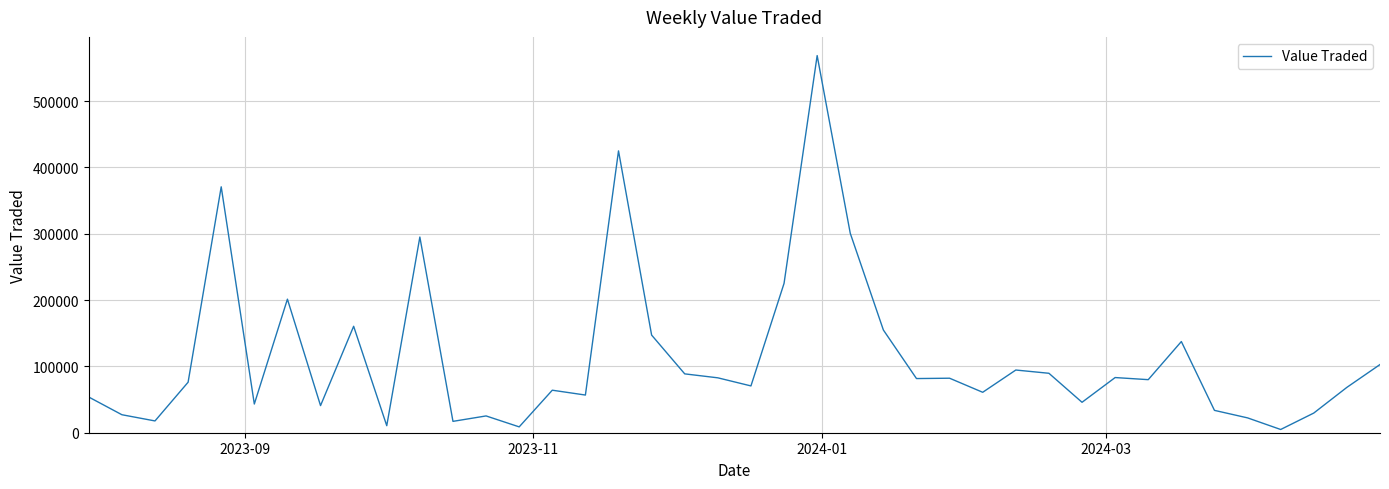

What is the maximum value shown in the chart?

568485